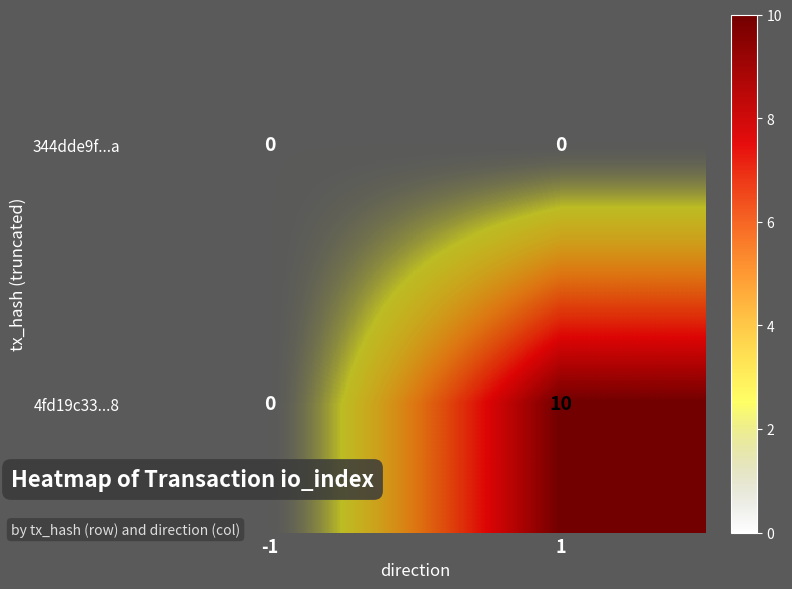

Count the number of data series in this chart.

2